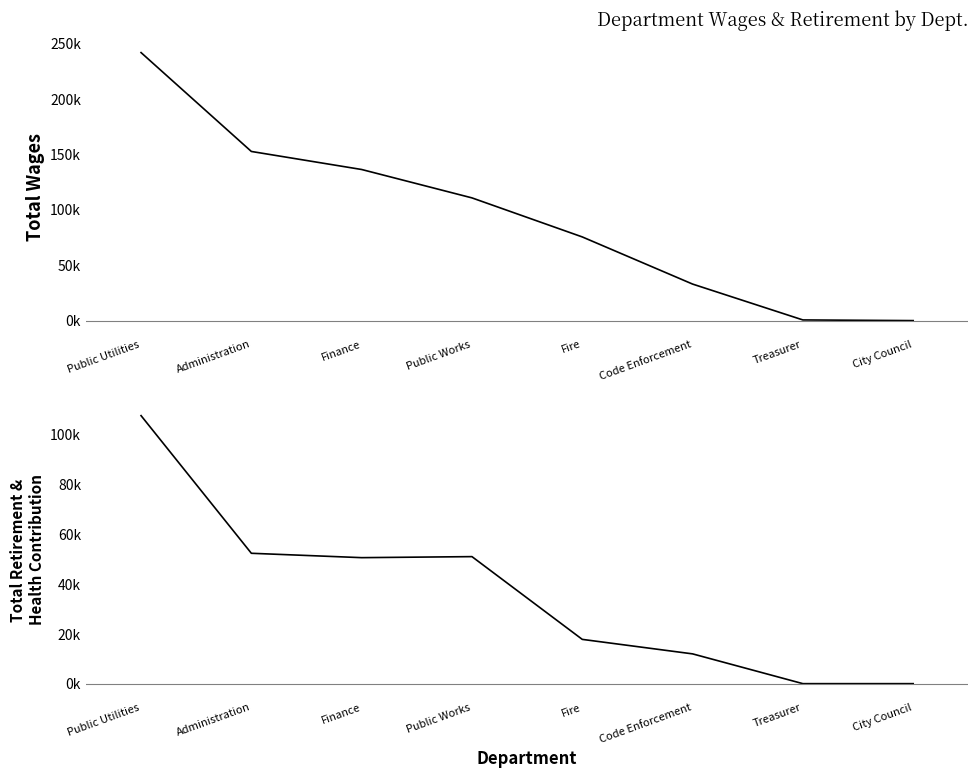

Reading left to right, what are all the values shown in this chart?

Total Wages: Public Utilities=241555	Administration=152441	Finance=136182	Public Works=110600	Fire=75414	Code Enforcement=32926	Treasurer=600	City Council=0
Total Retirement & Health Contribution: Public Utilities=107576	Administration=52327	Finance=50571	Public Works=50985	Fire=17769	Code Enforcement=11953	Treasurer=0	City Council=0